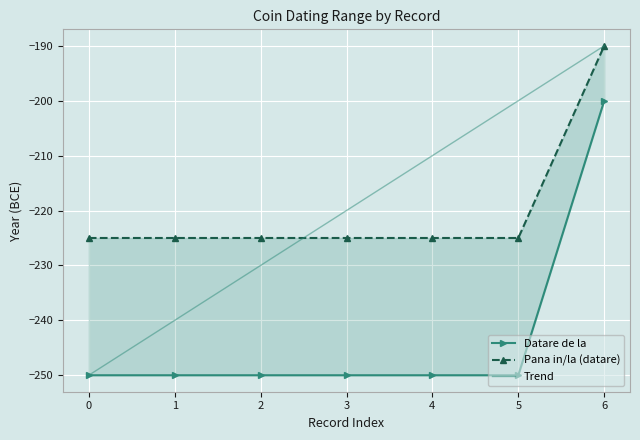

True or false: Datare de la and Pana in/la (datare) intersect in this chart.

False